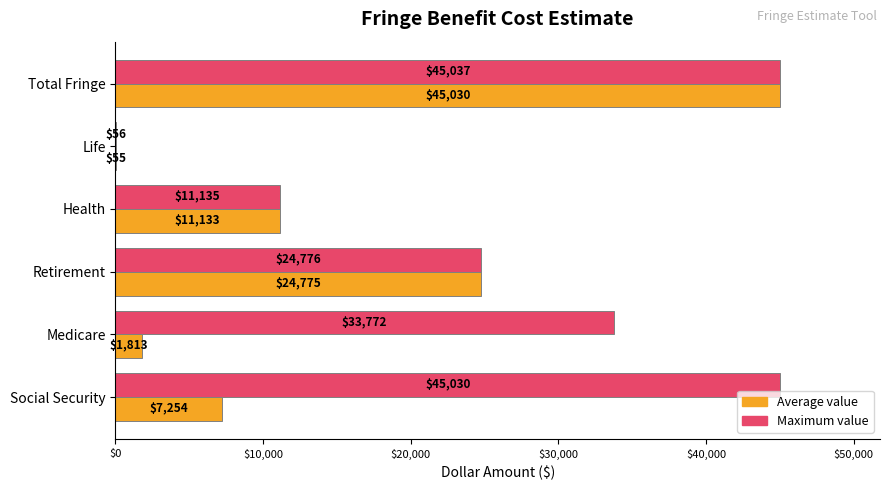

At which label is Maximum value closest to 22546?

Retirement